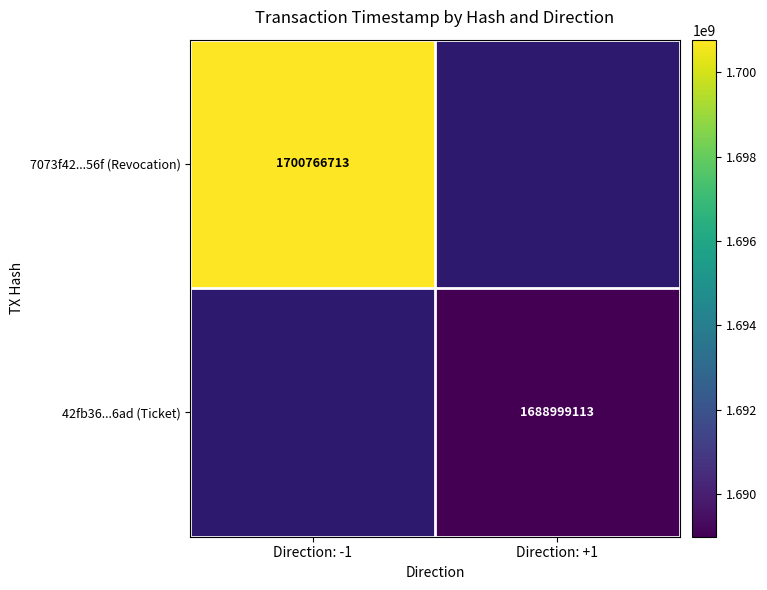

Is it true that 42fb36...6ad (Ticket) equals 1688999113 at Direction: +1?

True